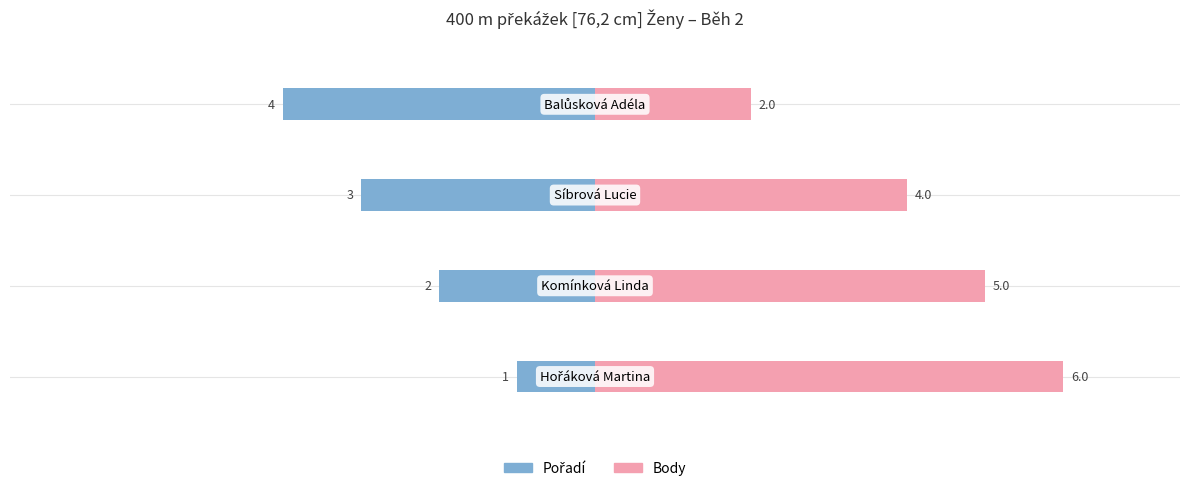

Are the bars grouped side by side (vs. stacked)?

Yes